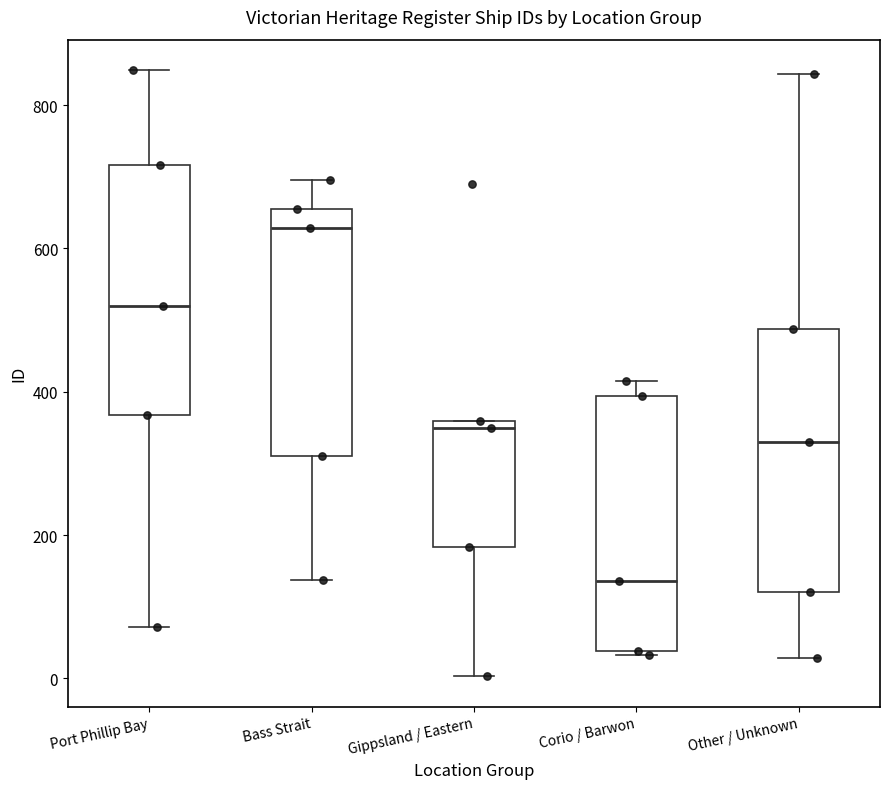

Where does the upper whisker of the box for Corio / Barwon end on the y-axis? The values are not printed on the chart, so give them approximately, as read against the axis.

420